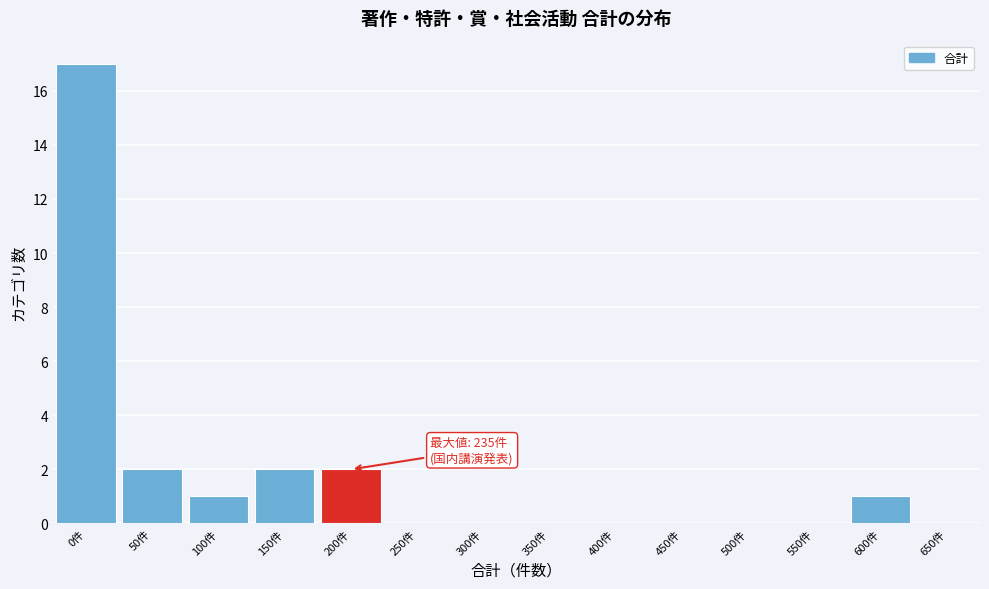

Reading left to right, extract all data points from this chart.

0件=17	50件=2	100件=1	150件=2	200件=2	250件=0	300件=0	350件=0	400件=0	450件=0	500件=0	550件=0	600件=1	650件=0